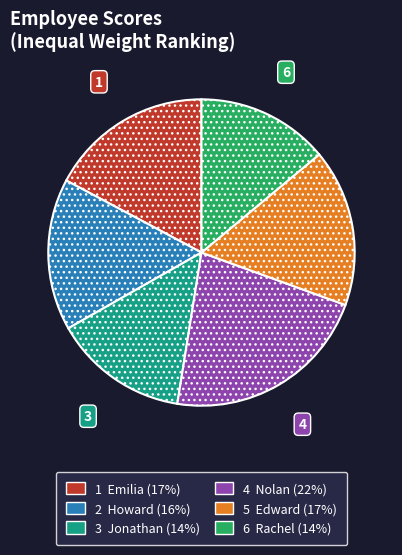

Is there any slice that represents more than half of the pie?

No